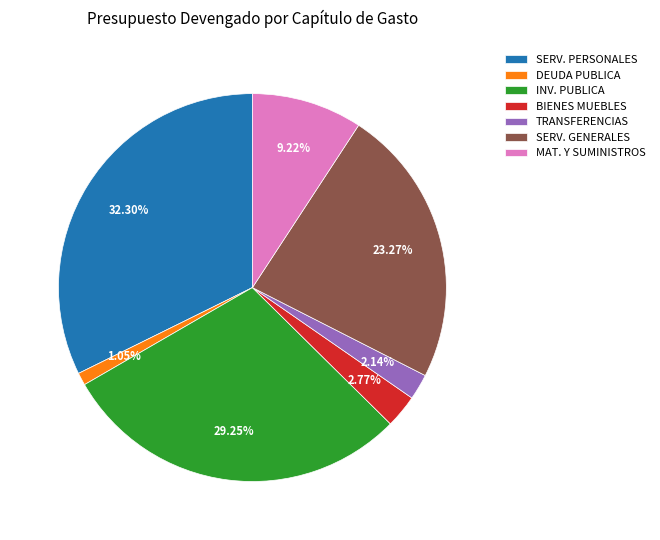

How many slices are in this pie chart?

7